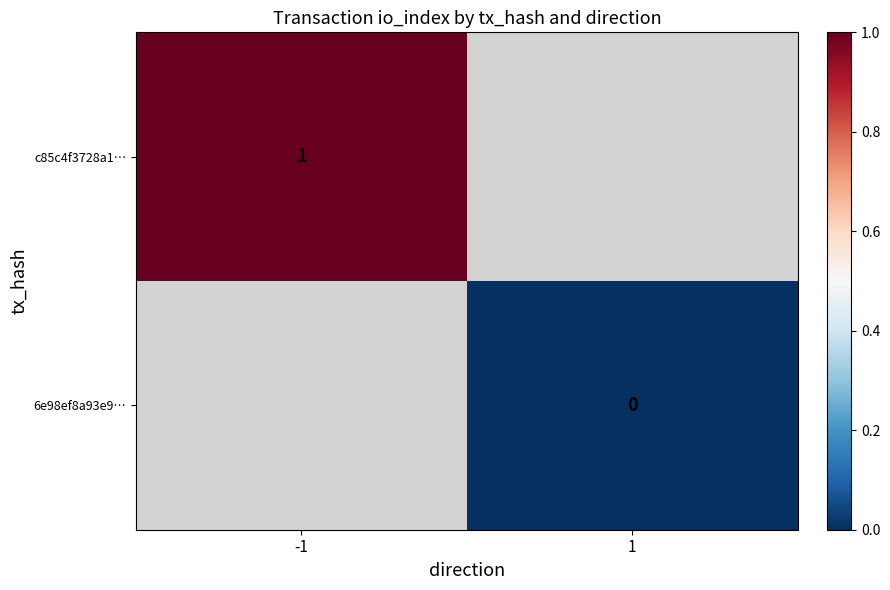

At how many categories does at least one series exceed 0?

1